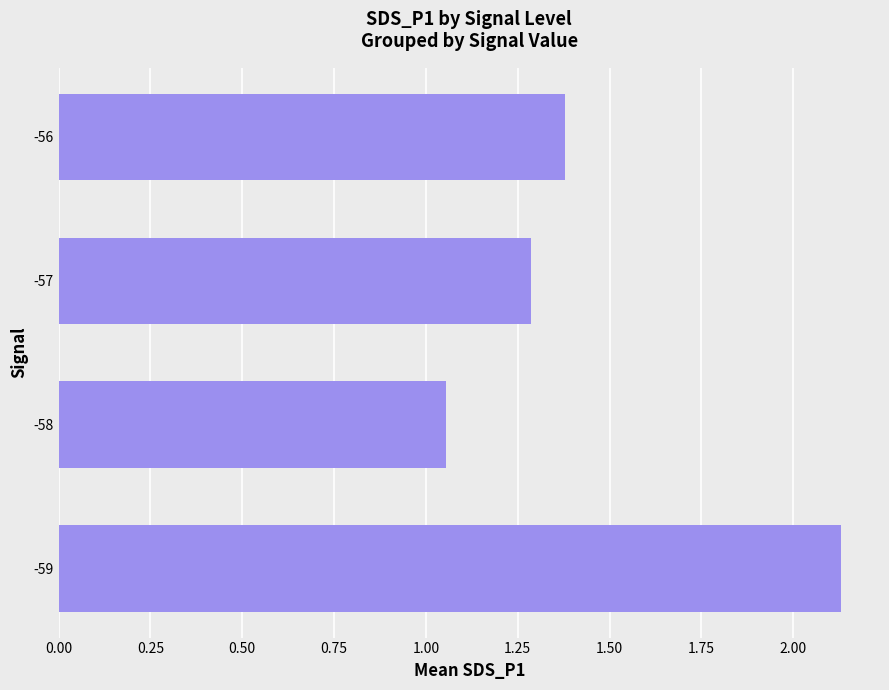

Are the bars grouped side by side (vs. stacked)?

No